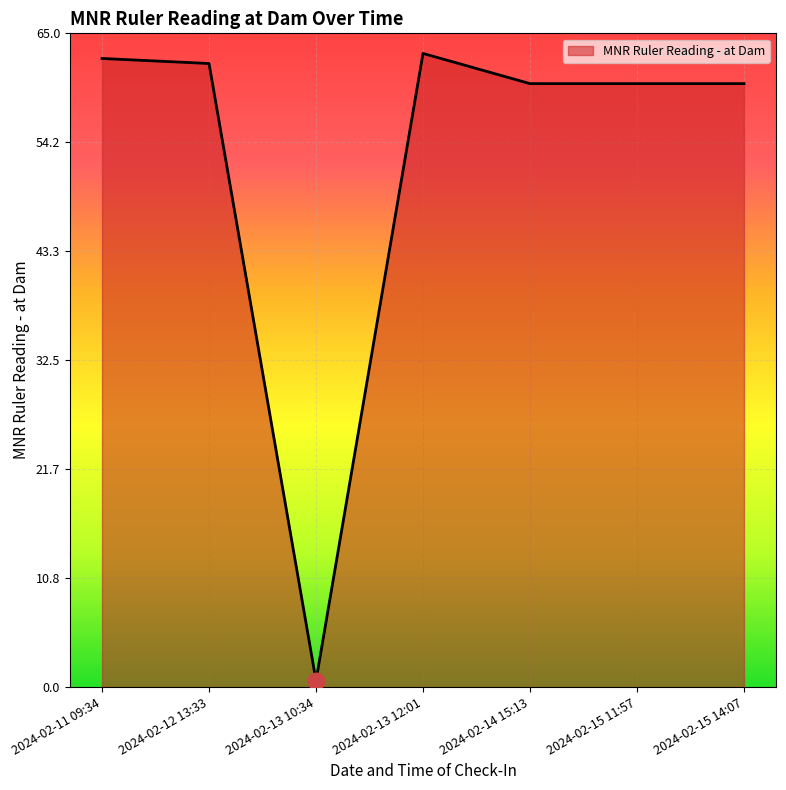

What is the sum of the values at 2024-02-13 10:34 and 2024-02-15 14:07?

60.6